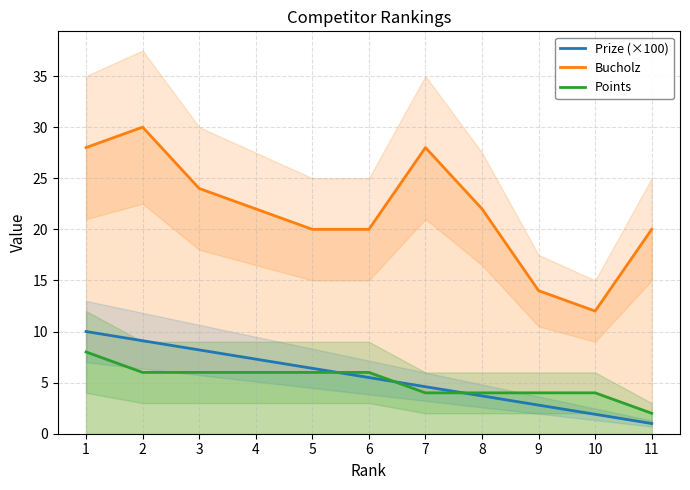

What is the average value of the Prize (×100) series?

5.5